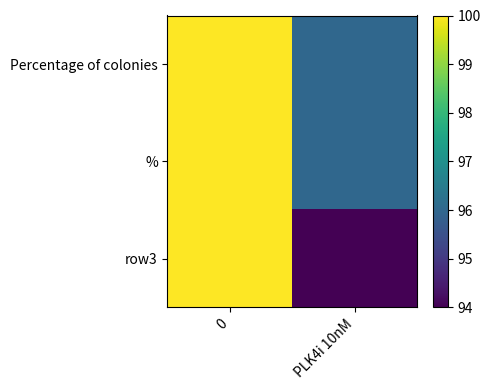

Reading left to right, list all the values displayed in this chart.

Percentage of colonies: 0=100	PLK4i 10nM=96
%: 0=100	PLK4i 10nM=96
row3: 0=100	PLK4i 10nM=94